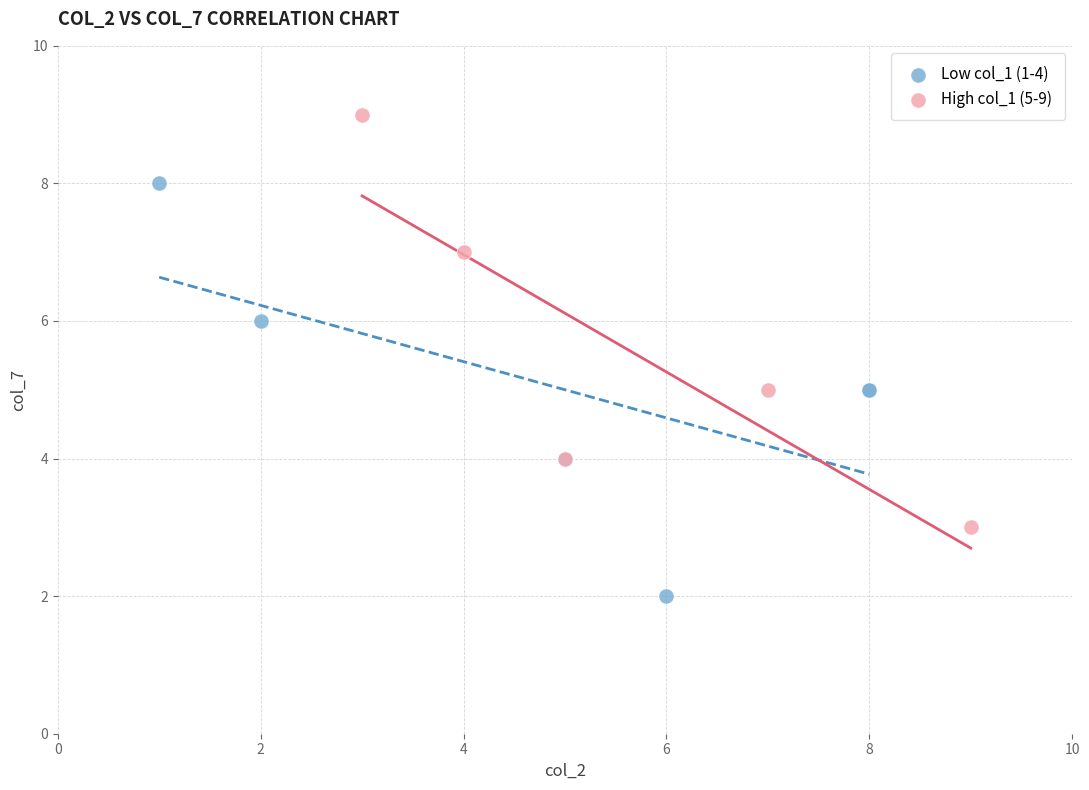

Which series reaches the minimum Y coordinate?

Low col_1 (1-4)